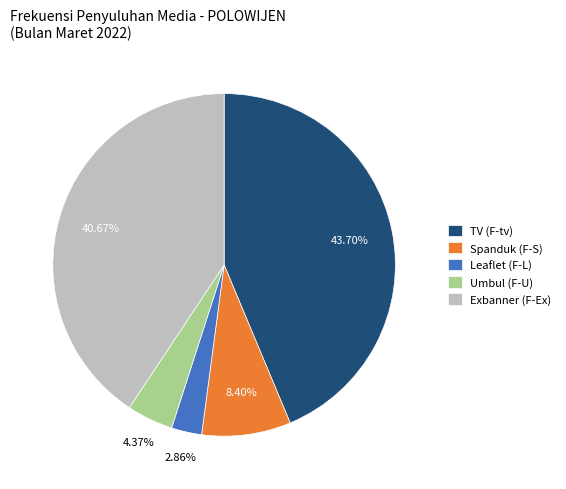

Which slice is the smallest?

Leaflet (F-L)